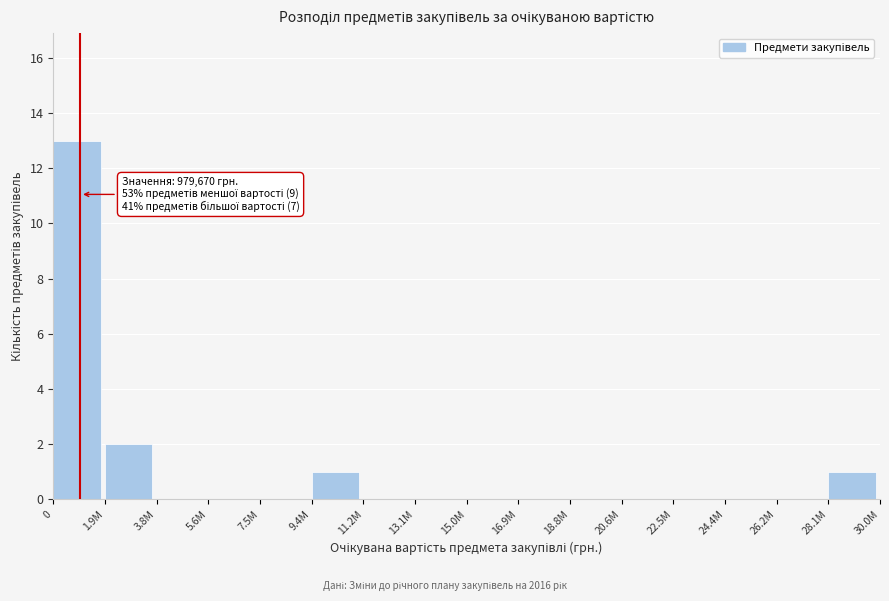

Reading left to right, extract all data points from this chart.

0=13	1.9M=2	3.8M=0	5.6M=0	7.5M=0	9.4M=1	11.2M=0	13.1M=0	15.0M=0	16.9M=0	18.8M=0	20.6M=0	22.5M=0	24.4M=0	26.2M=0	28.1M=1